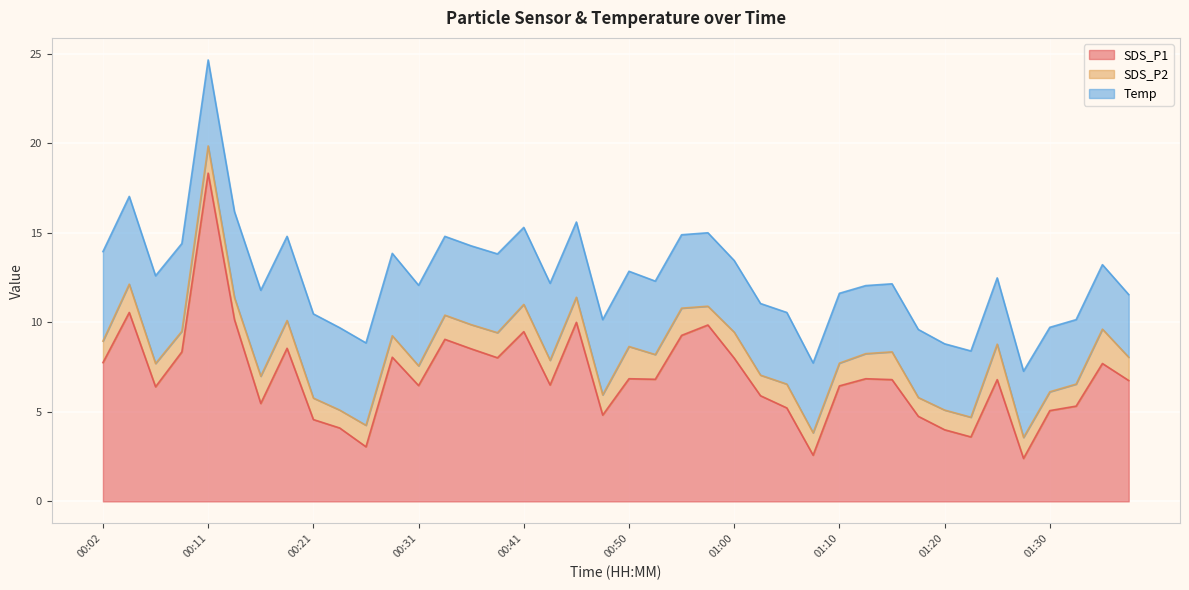

Is it true that SDS_P2 equals 0.5 at 01:37?

False